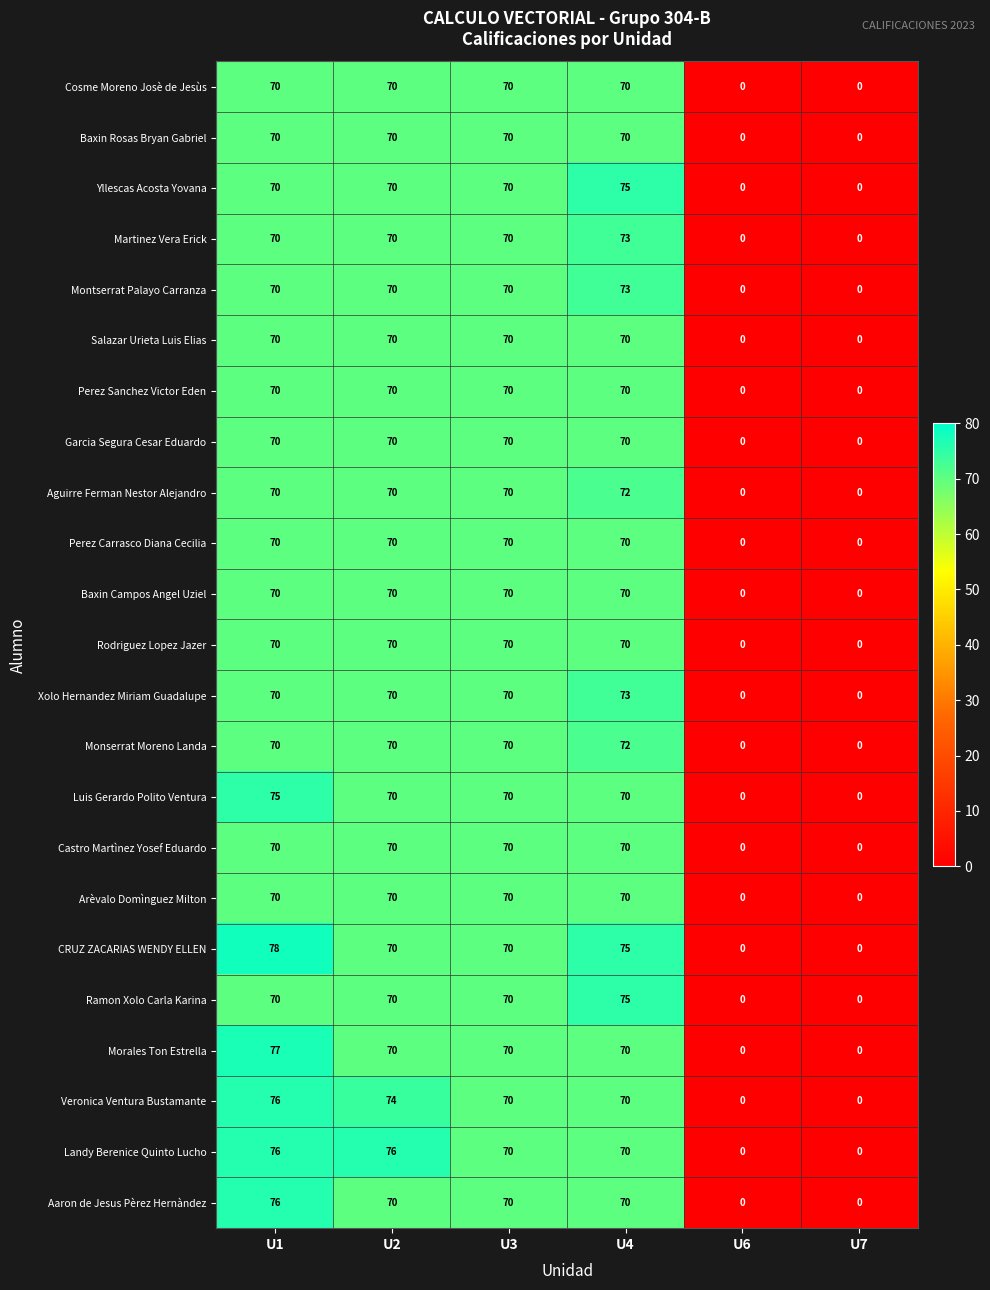

True or false: Martinez Vera Erick has a value of 44 at U3.

False